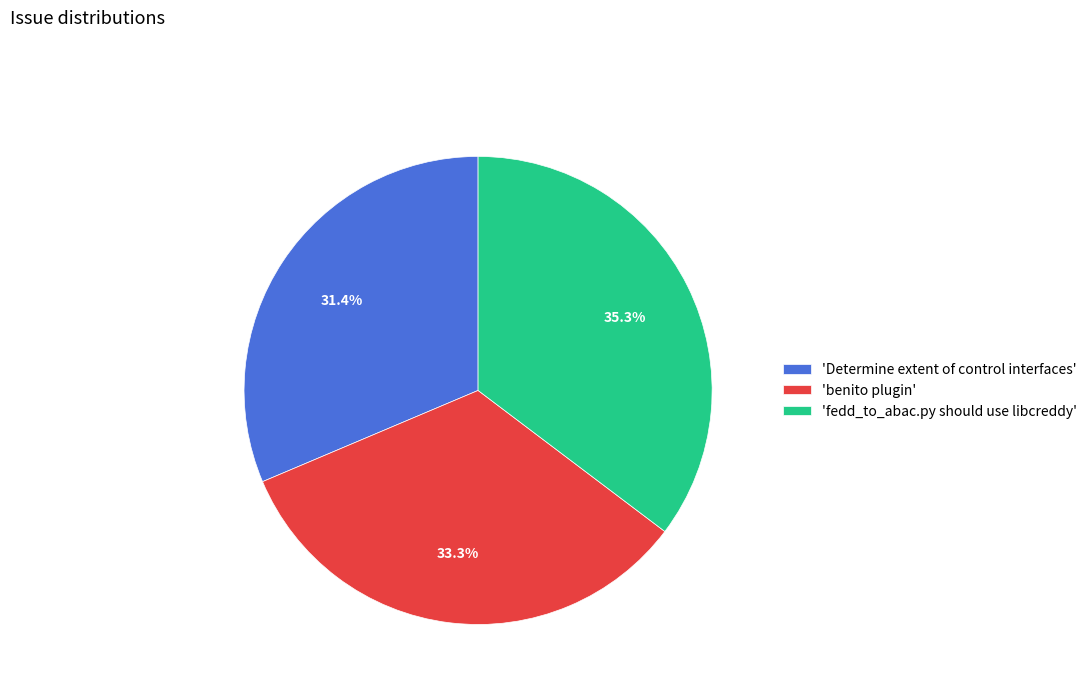

Rank the categories by value from lowest to highest.

'Determine extent of control interfaces', 'benito plugin', 'fedd_to_abac.py should use libcreddy'